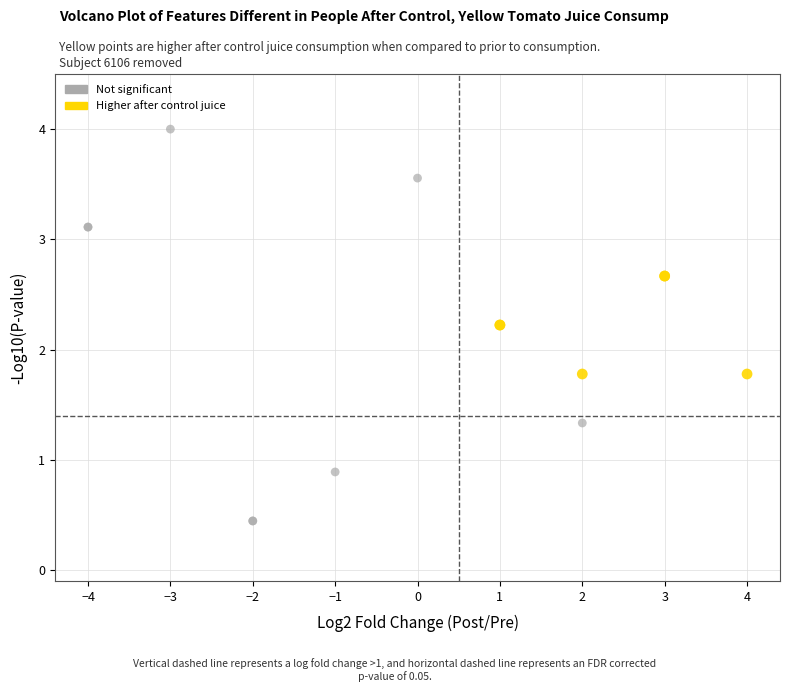

Which series contains the highest Y value?

Not significant